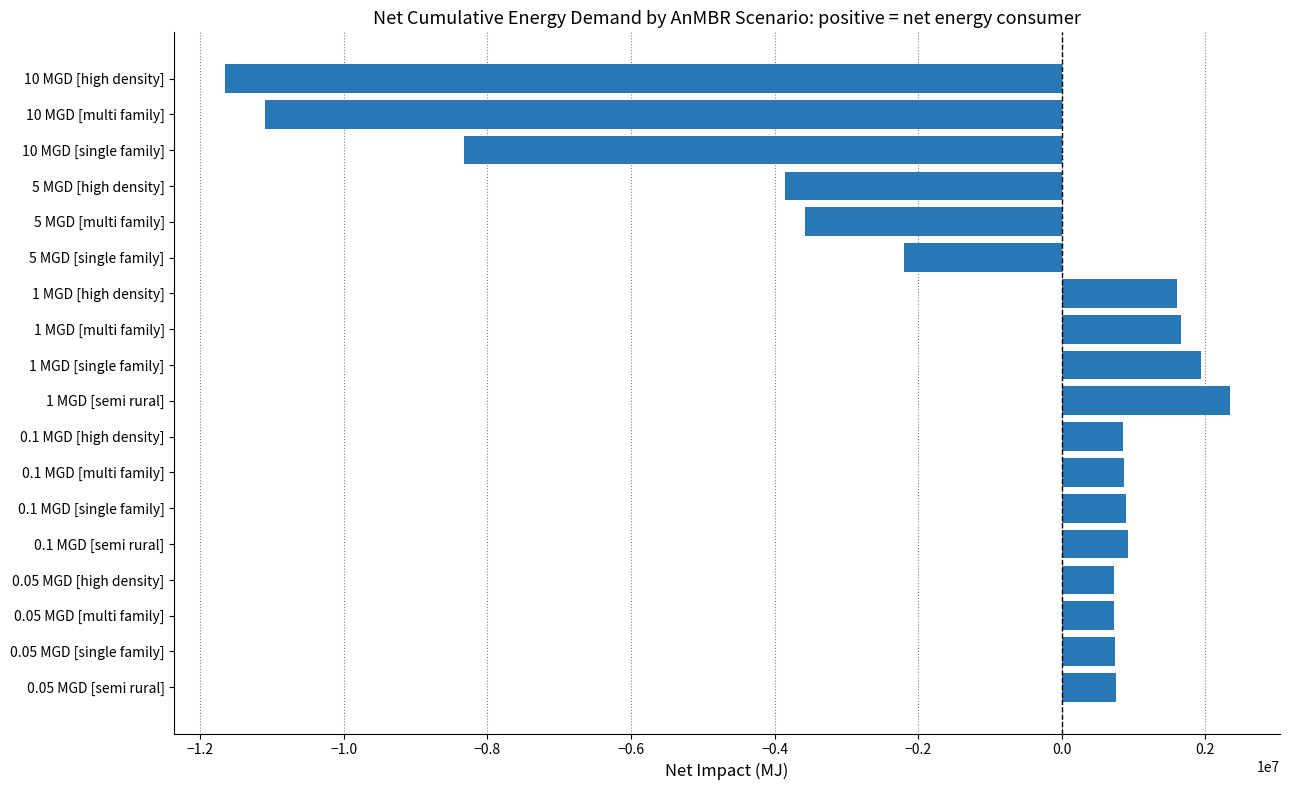

Between 0.1 MGD [single family] and 10 MGD [multi family], which is larger?

0.1 MGD [single family]